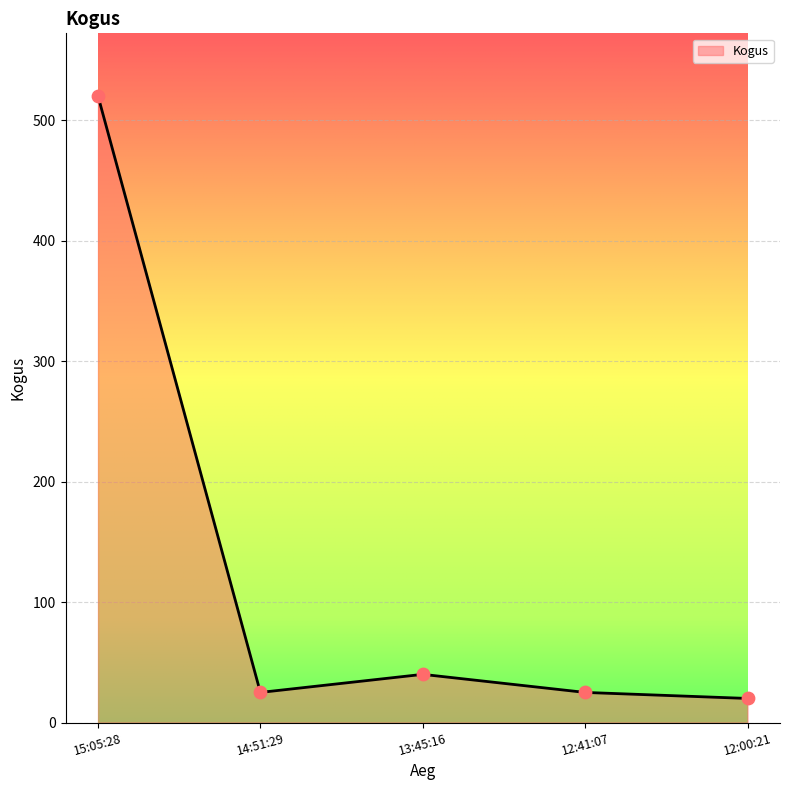

What is the change in value from 13:45:16 to 12:41:07?

-15